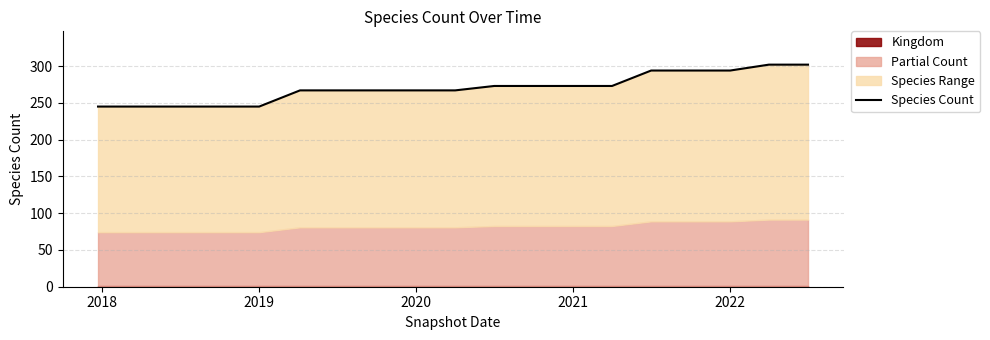

How many lines are shown in the chart?

1